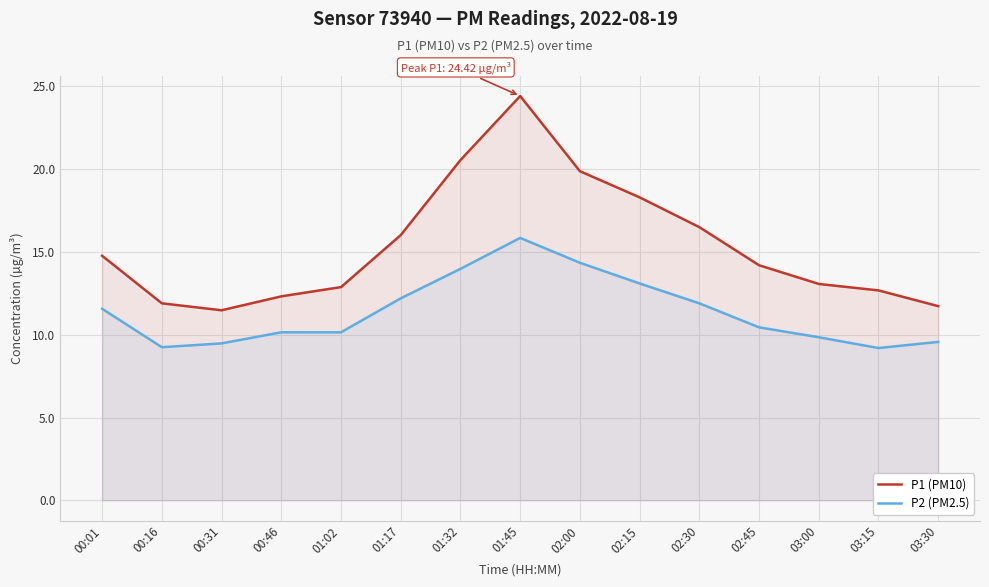

Reading left to right, what are all the values shown in this chart?

P1 (PM10): 14.8	11.9	11.5	12.3	12.9	16.0	20.6	24.4	19.9	18.3	16.5	14.2	13.1	12.7	11.7
P2 (PM2.5): 11.6	9.2	9.5	10.2	10.2	12.2	14.0	15.8	14.3	13.1	11.9	10.4	9.8	9.2	9.6